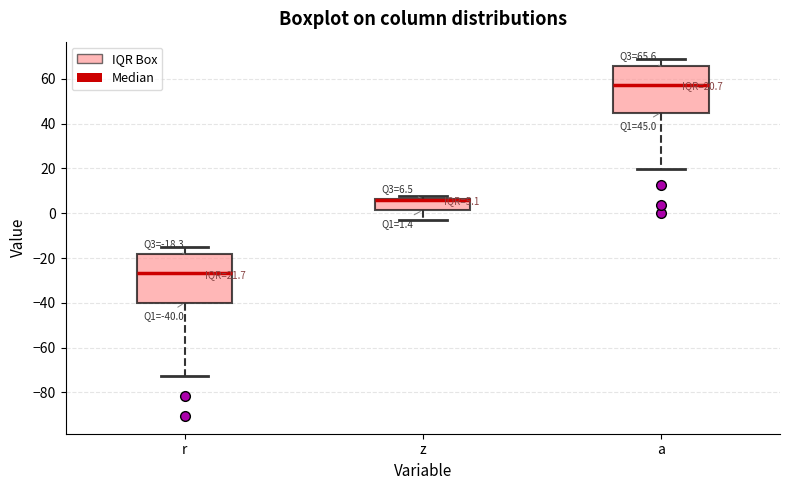

Which box has the highest median line?

a